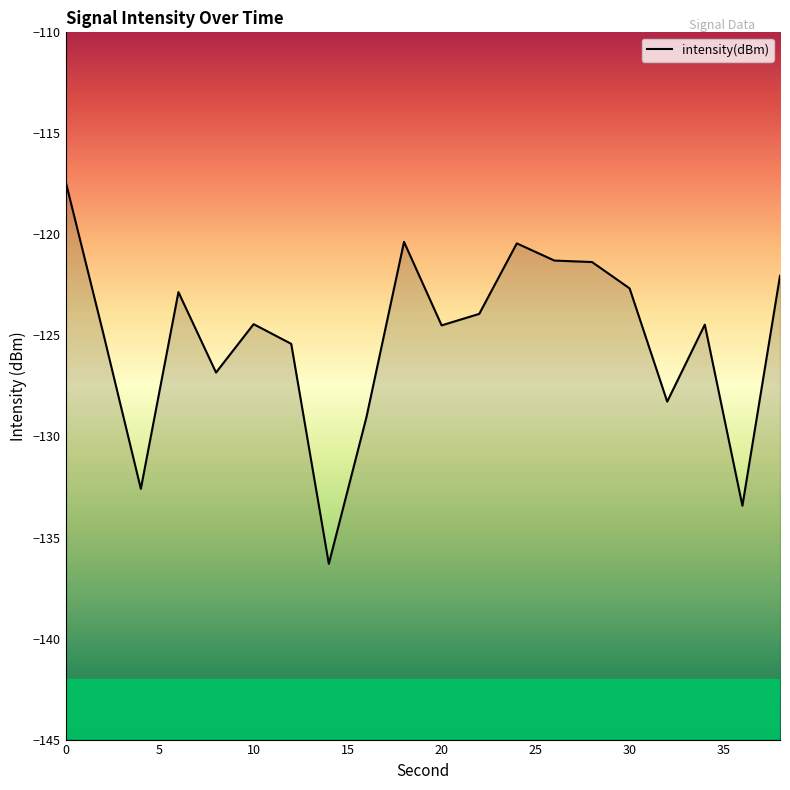

What is the minimum value shown in the chart?

-136.3